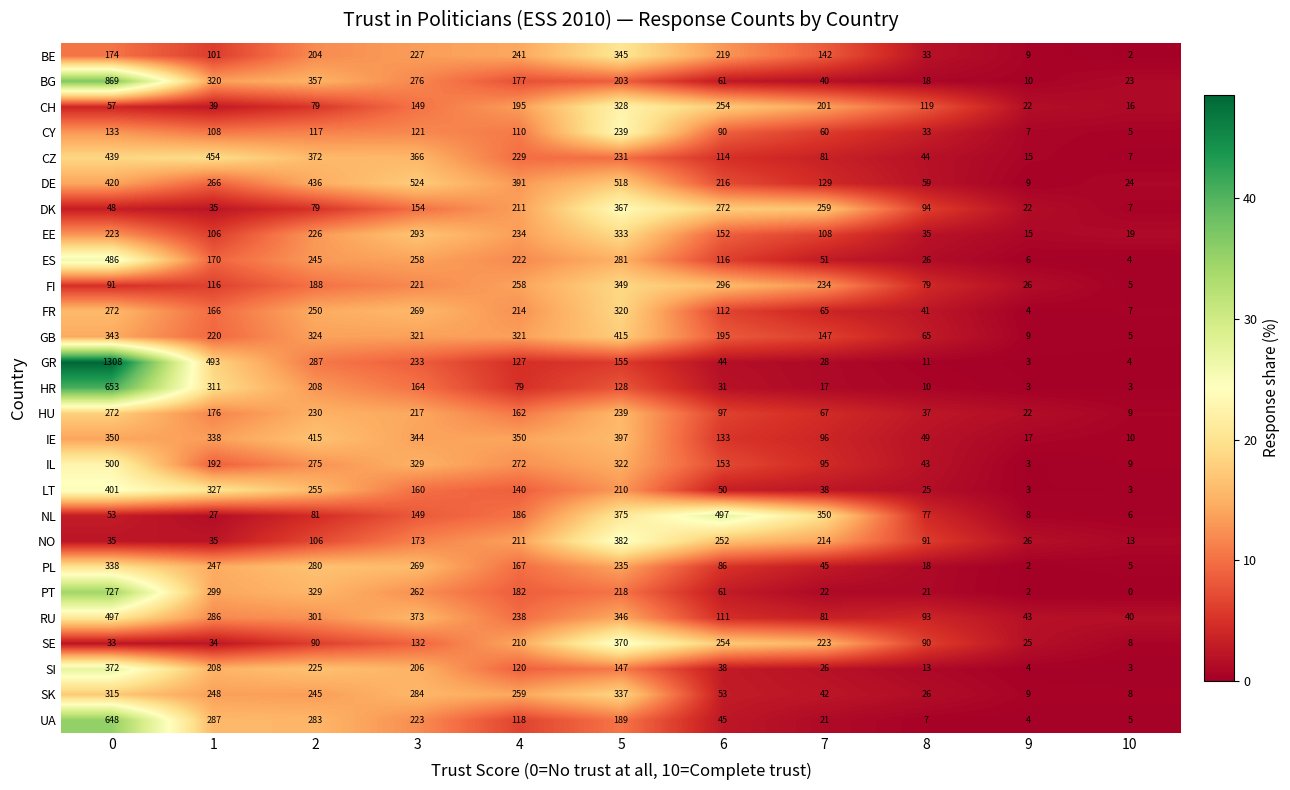

Which series has the largest total across all categories?

DE